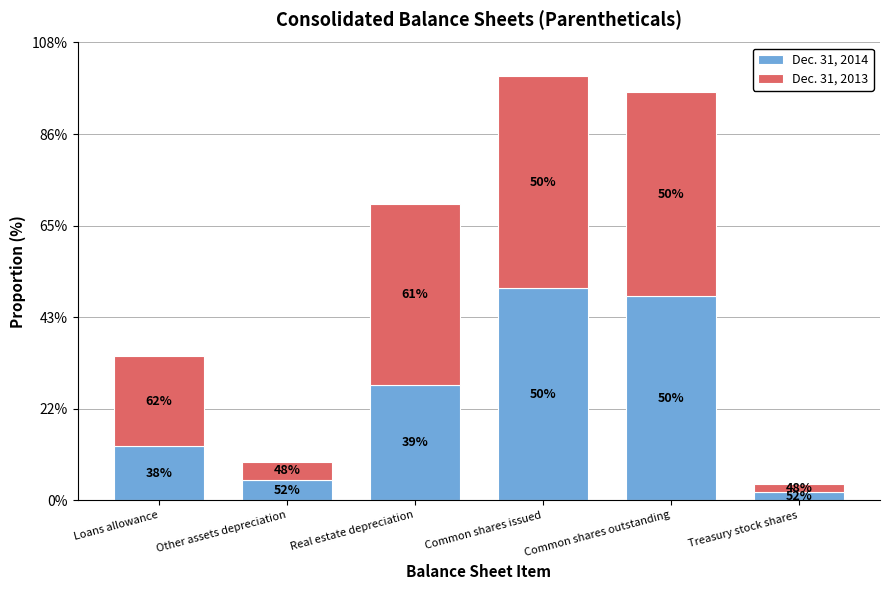

At which category is the sum across all series the highest?

Common shares issued